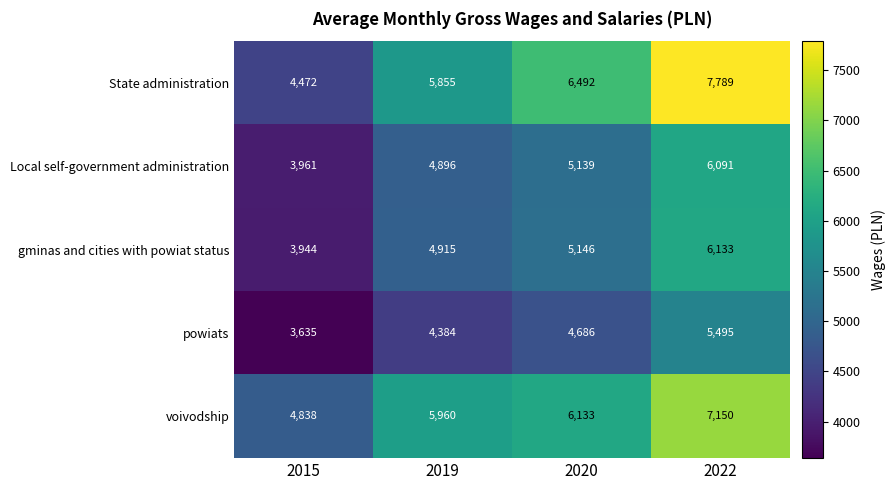

Reading left to right, transcribe all the data shown in this chart.

State administration: 2015=4472	2019=5855	2020=6492	2022=7789
Local self-government administration: 2015=3961	2019=4896	2020=5139	2022=6091
gminas and cities with powiat status: 2015=3944	2019=4915	2020=5146	2022=6133
powiats: 2015=3635	2019=4384	2020=4686	2022=5495
voivodship: 2015=4838	2019=5960	2020=6133	2022=7150